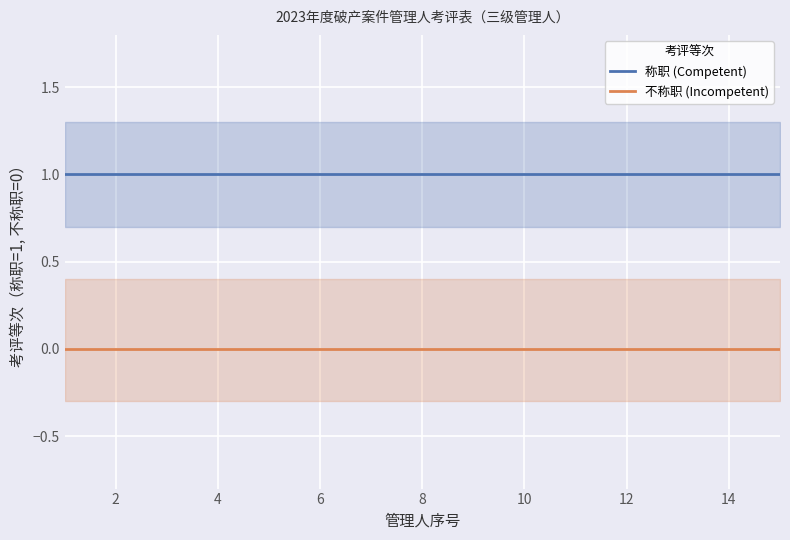

True or false: 不称职 (Incompetent) has more than 2 interior local peaks.

False